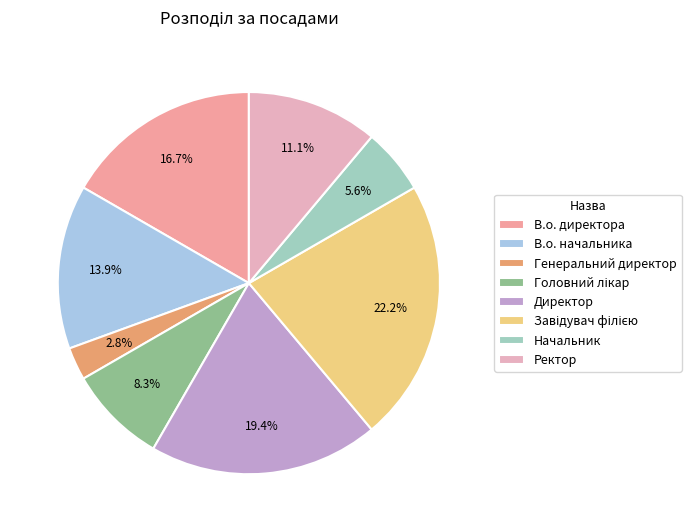

How many segments does this pie chart have?

8